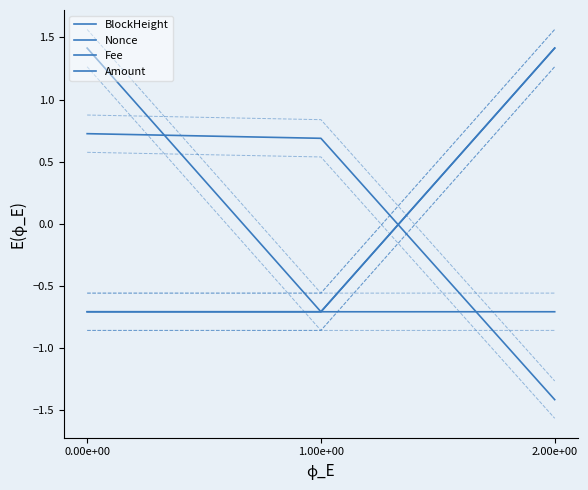

What position from the right is 1.00e+00?

2